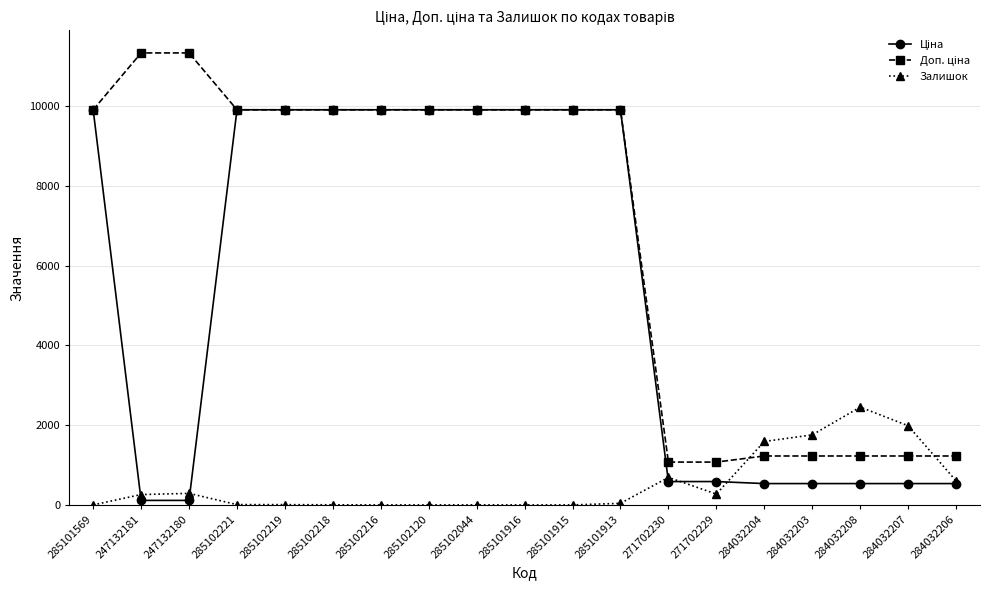

True or false: Залишок has a value of 260.0 at 247132181.

True